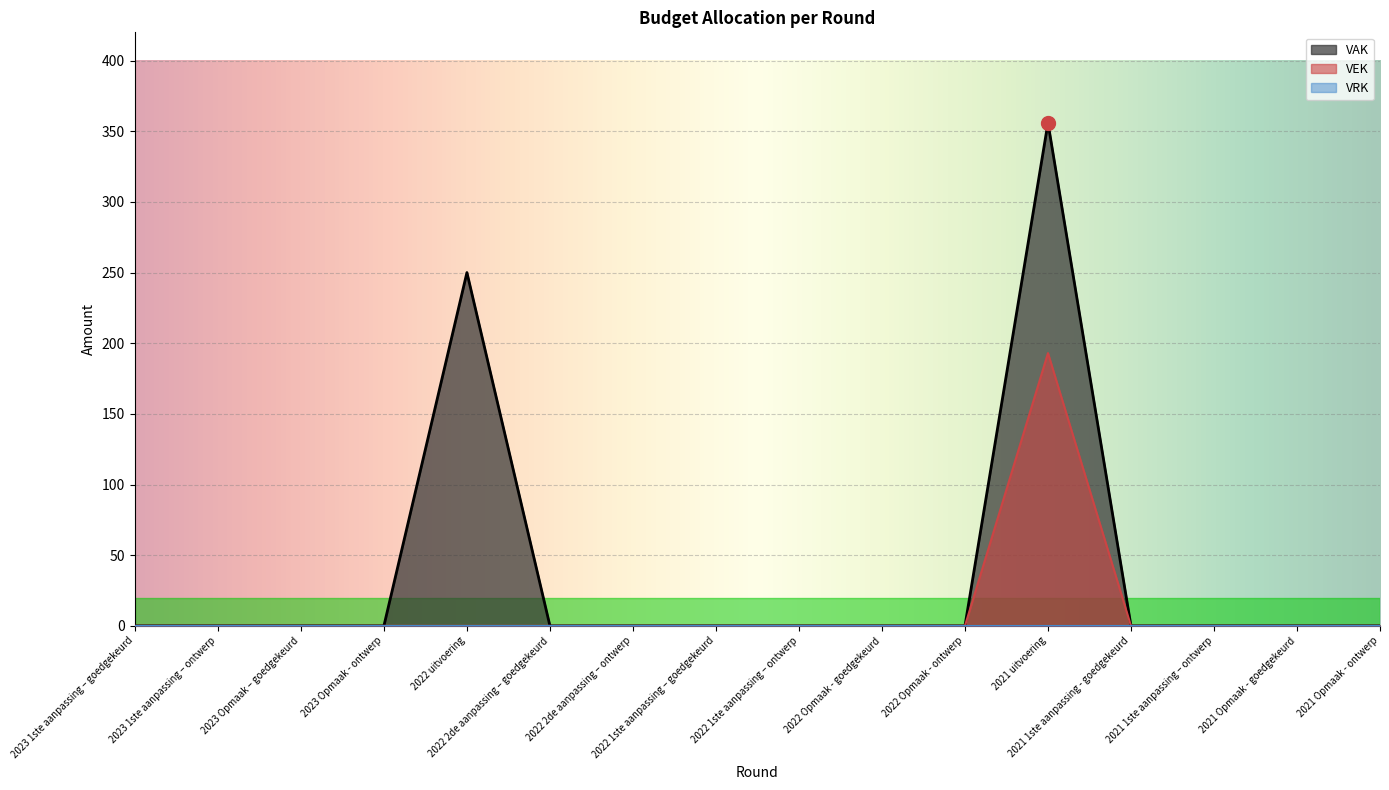

What is the label of the 2nd point from the right?

2021 Opmaak - goedgekeurd